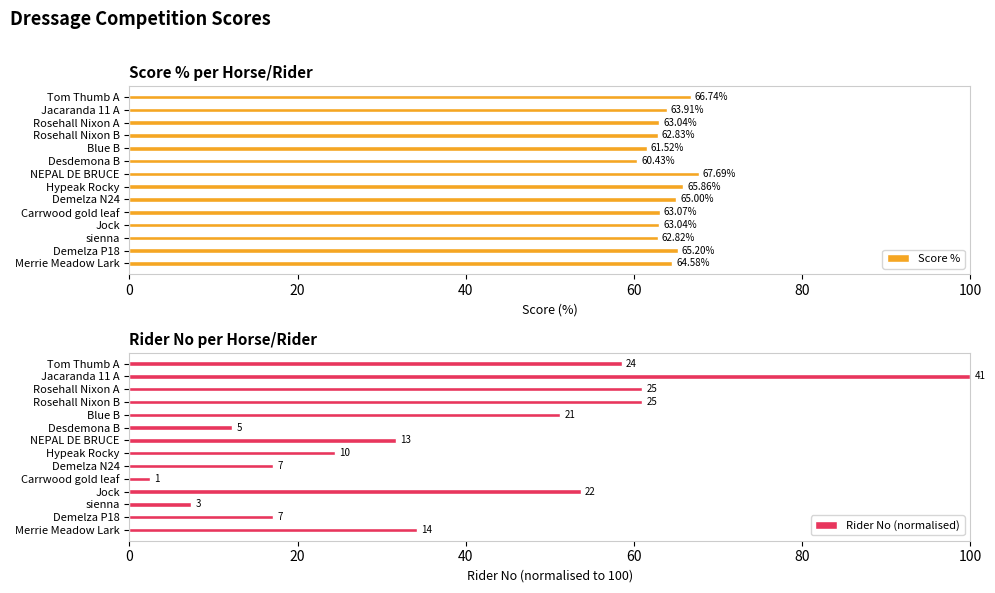

How many values in the Rider No (normalised) series are below 34?

7